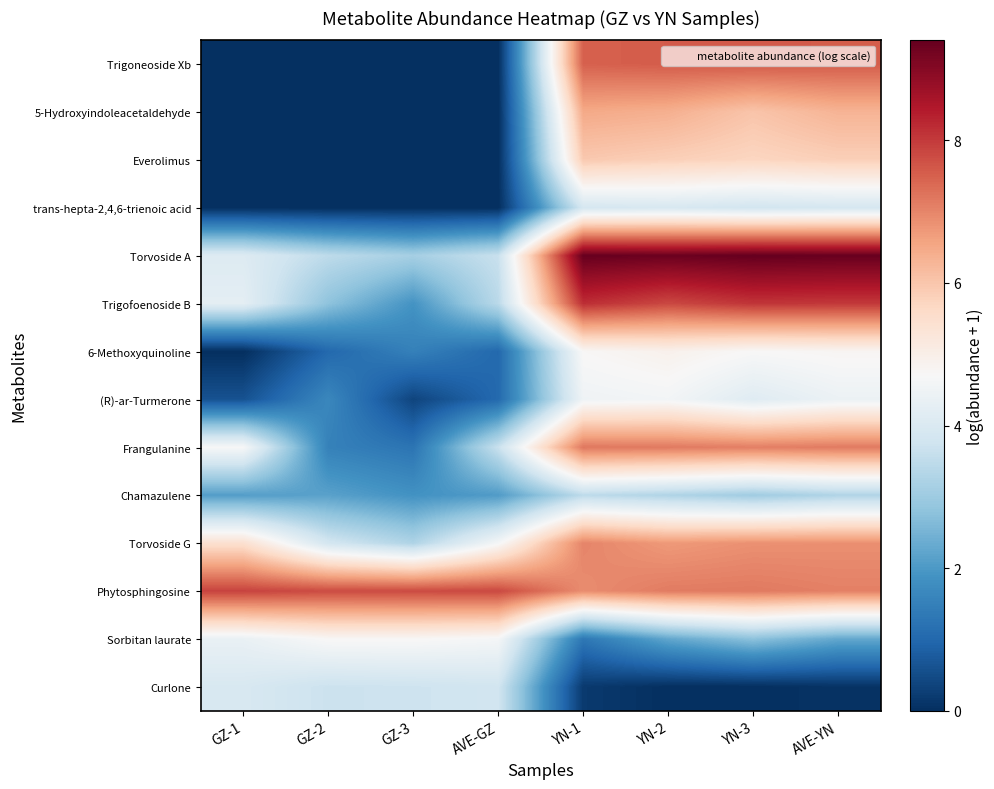

At AVE-YN, list the series in order from largest to smallest.

Torvoside A, Trigofoenoside B, Trigoneoside Xb, Frangulanine, Phytosphingosine, Torvoside G, 5-Hydroxyindoleacetaldehyde, Everolimus, 6-Methoxyquinoline, (R)-ar-Turmerone, trans-hepta-2,4,6-trienoic acid, Chamazulene, Sorbitan laurate, Curlone